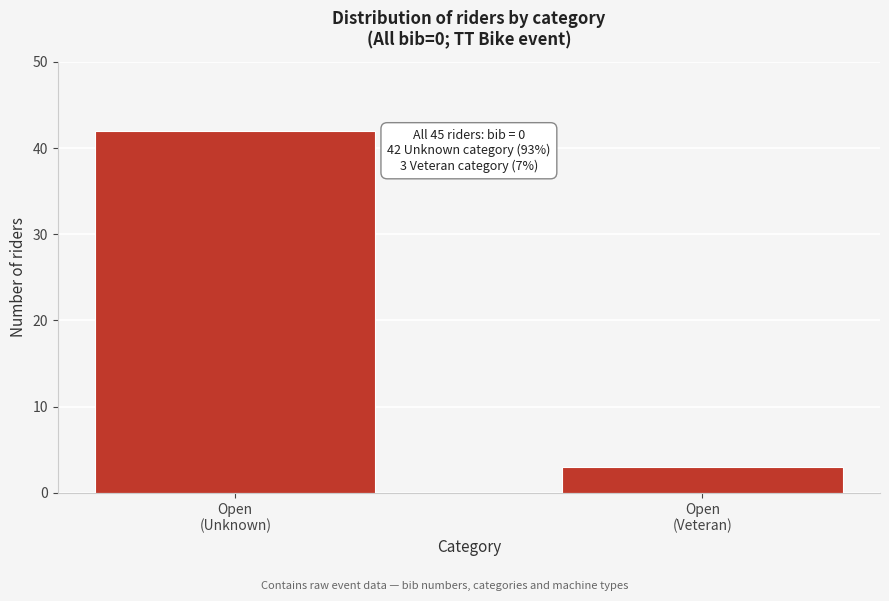

Reading left to right, extract all data points from this chart.

42	3